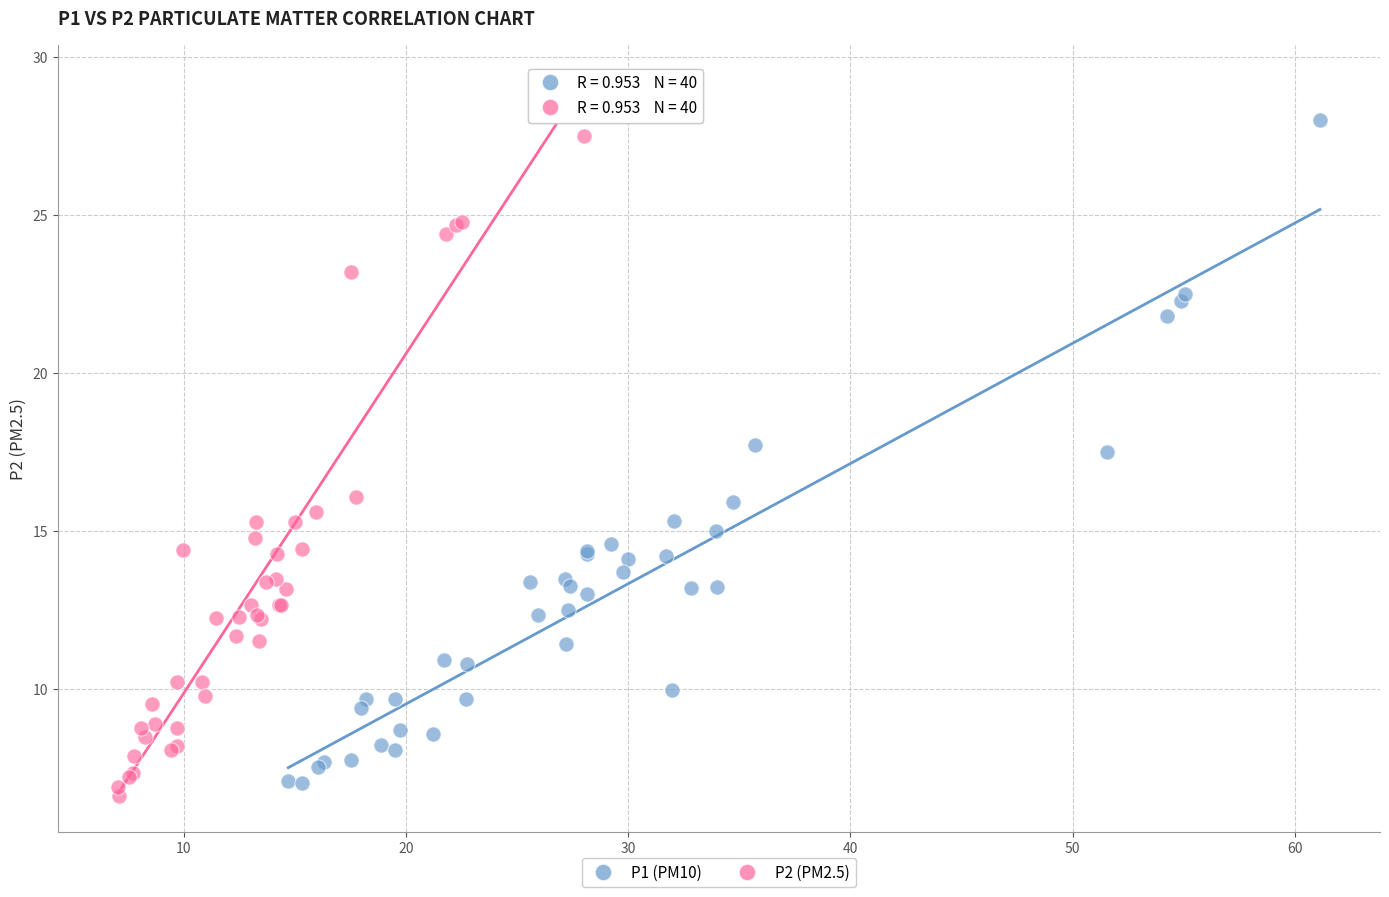

Which series has the widest spread of Y values?

P1 (PM10)